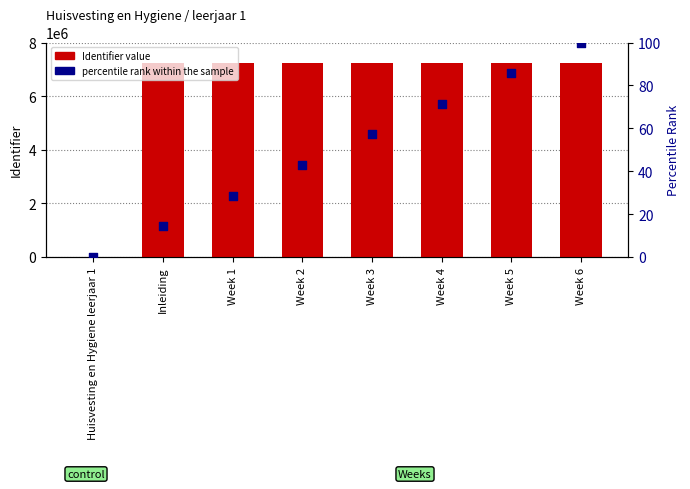

What is the total value across all series at Week 5?

7233765.7